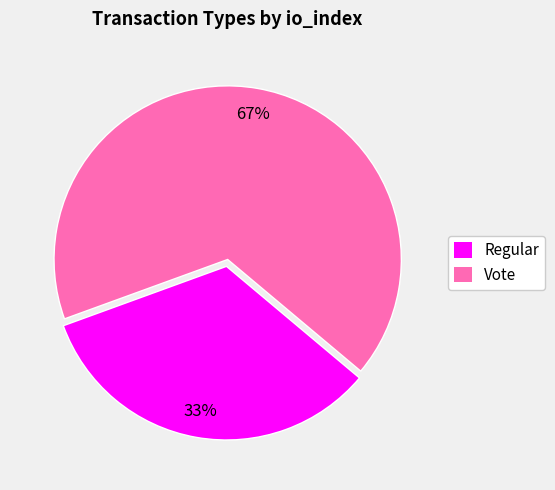

To the nearest percent, what is the combined percentage of Regular and Vote?

100%